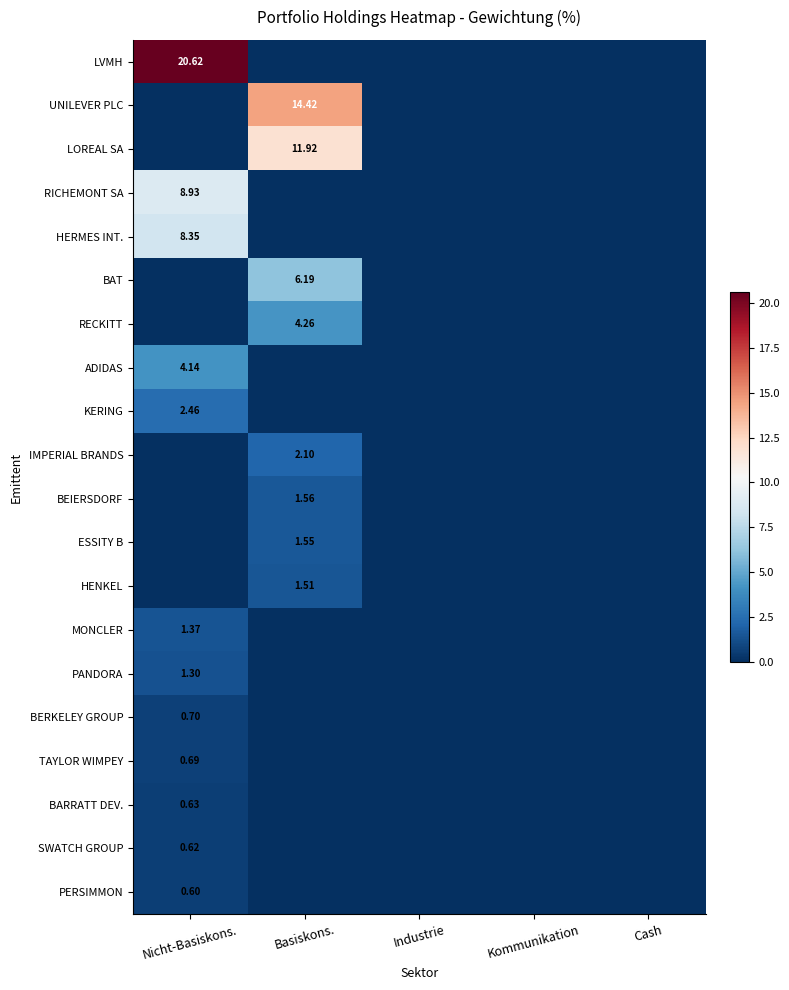

At how many categories does at least one series exceed 0?

2